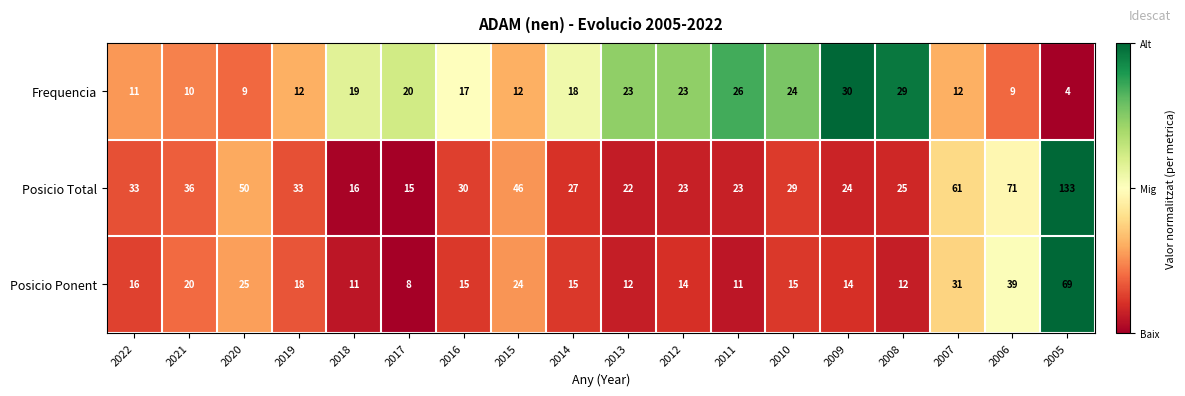

Which series has the largest total across all categories?

Posicio Total